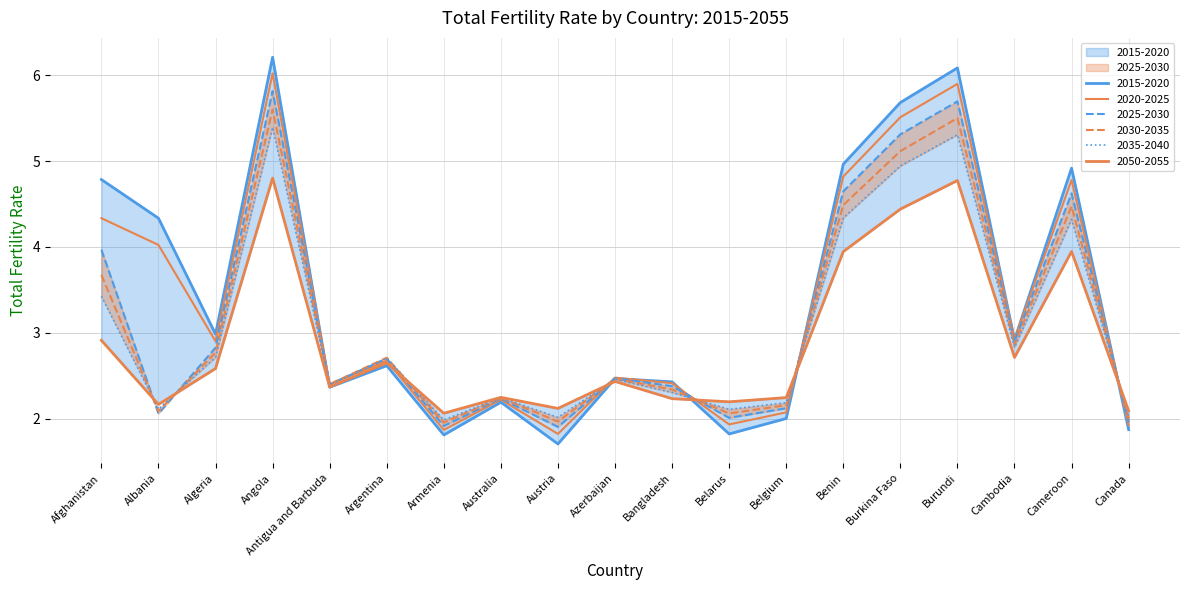

Rank the categories by 2015-2020 value from highest to lowest.

Angola, Burundi, Burkina Faso, Benin, Cameroon, Afghanistan, Albania, Algeria, Cambodia, Argentina, Azerbaijan, Bangladesh, Antigua and Barbuda, Australia, Belgium, Canada, Belarus, Armenia, Austria